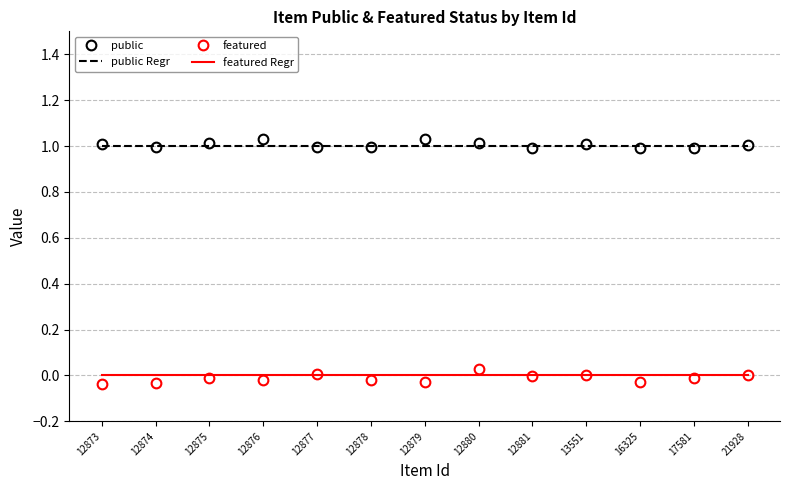

What is the approximate value of public at 12881?

1